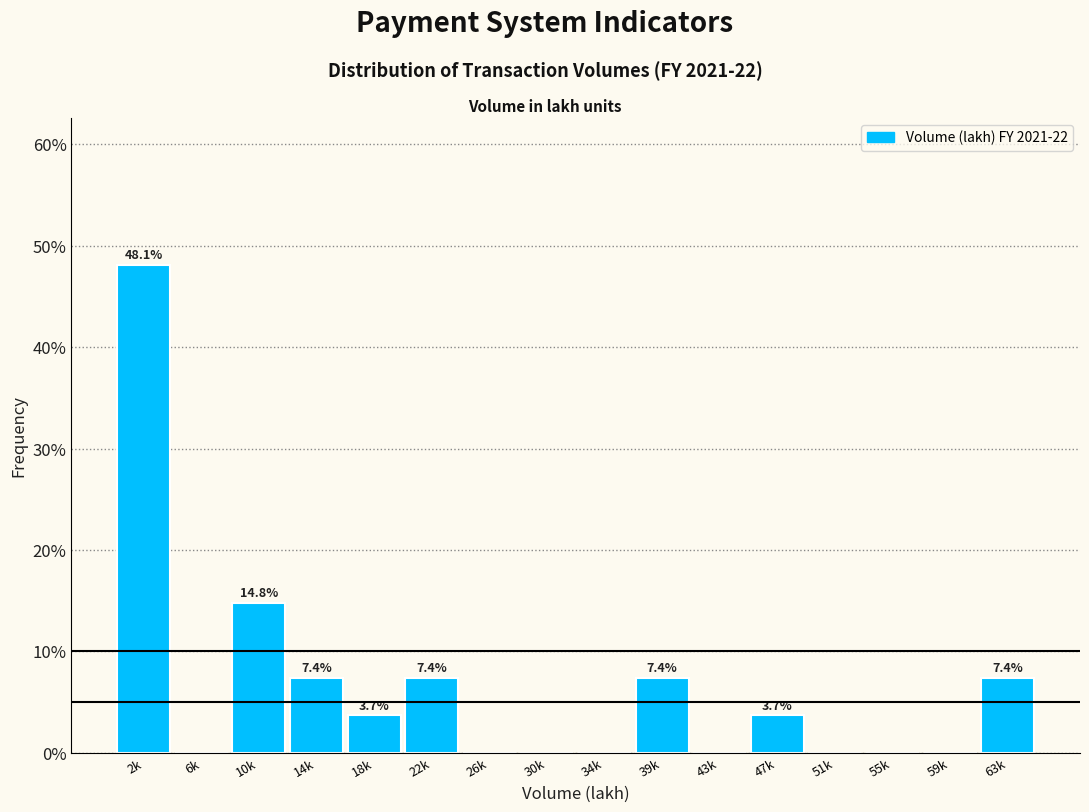

Reading right to left, what are all the values shown in this chart?

63k=7.4	59k=0.0	55k=0.0	51k=0.0	47k=3.7	43k=0.0	39k=7.4	34k=0.0	30k=0.0	26k=0.0	22k=7.4	18k=3.7	14k=7.4	10k=14.8	6k=0.0	2k=48.1